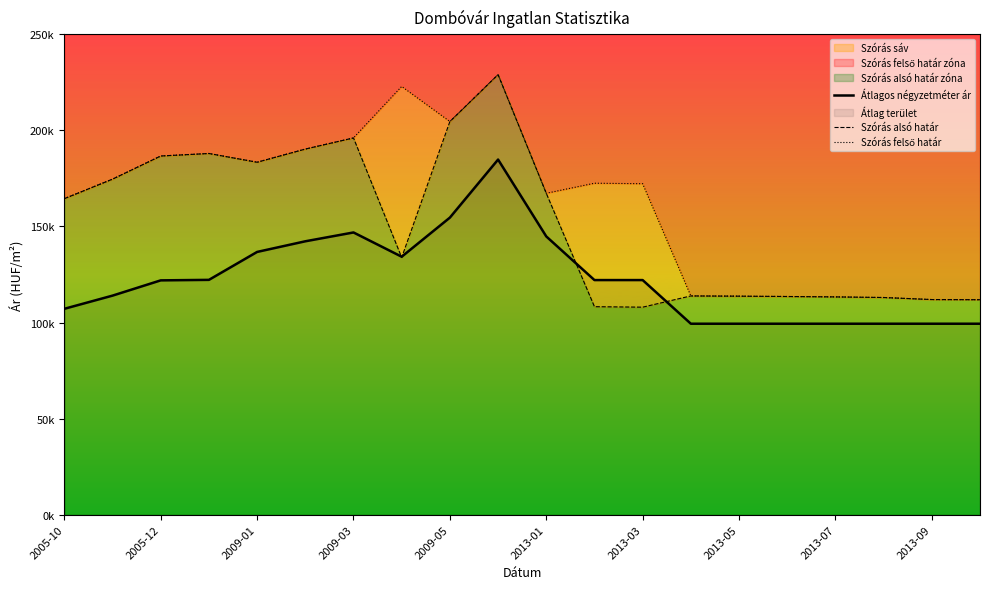

What is the highest value of the Szórás felső határ series?

228972